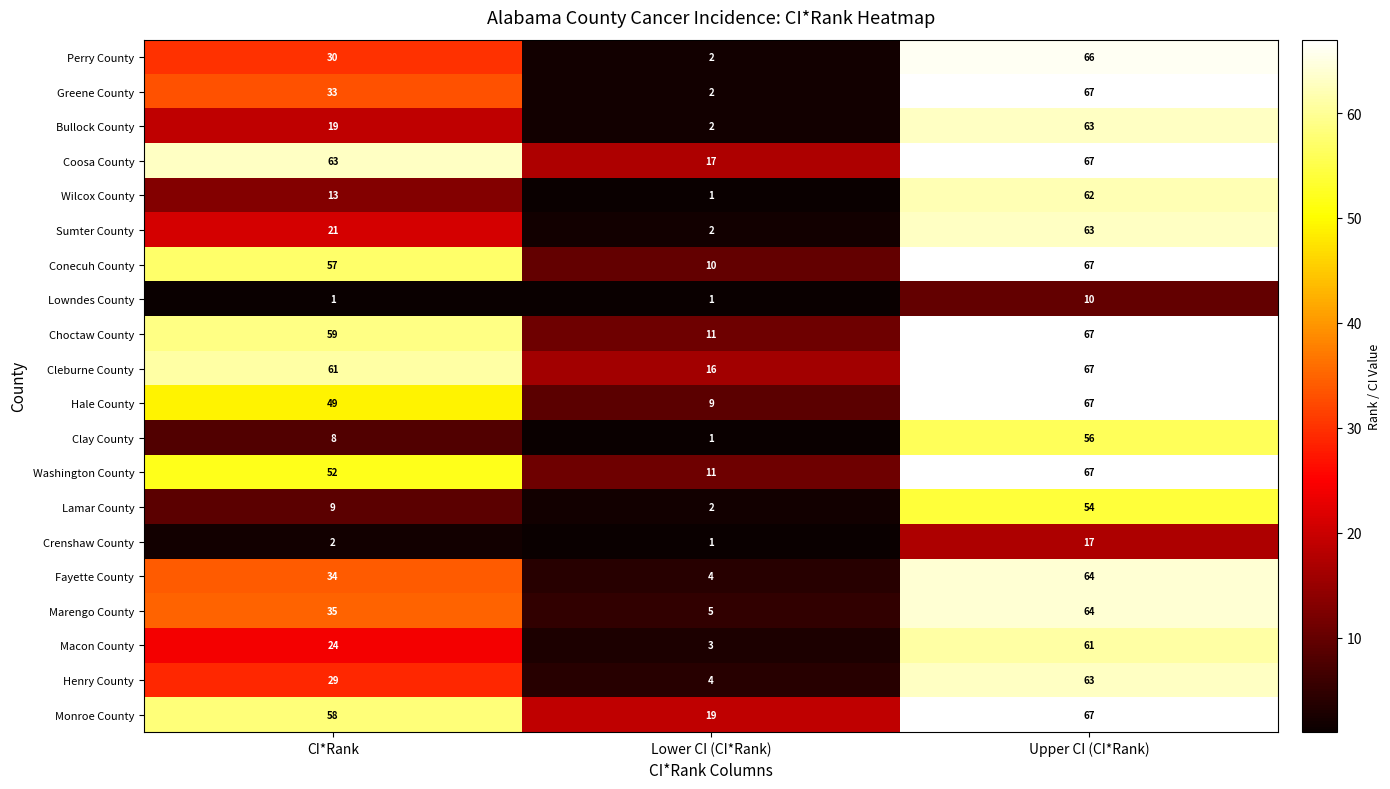

The Macon County series shows 4 at Lower CI (CI*Rank). True or false?

False